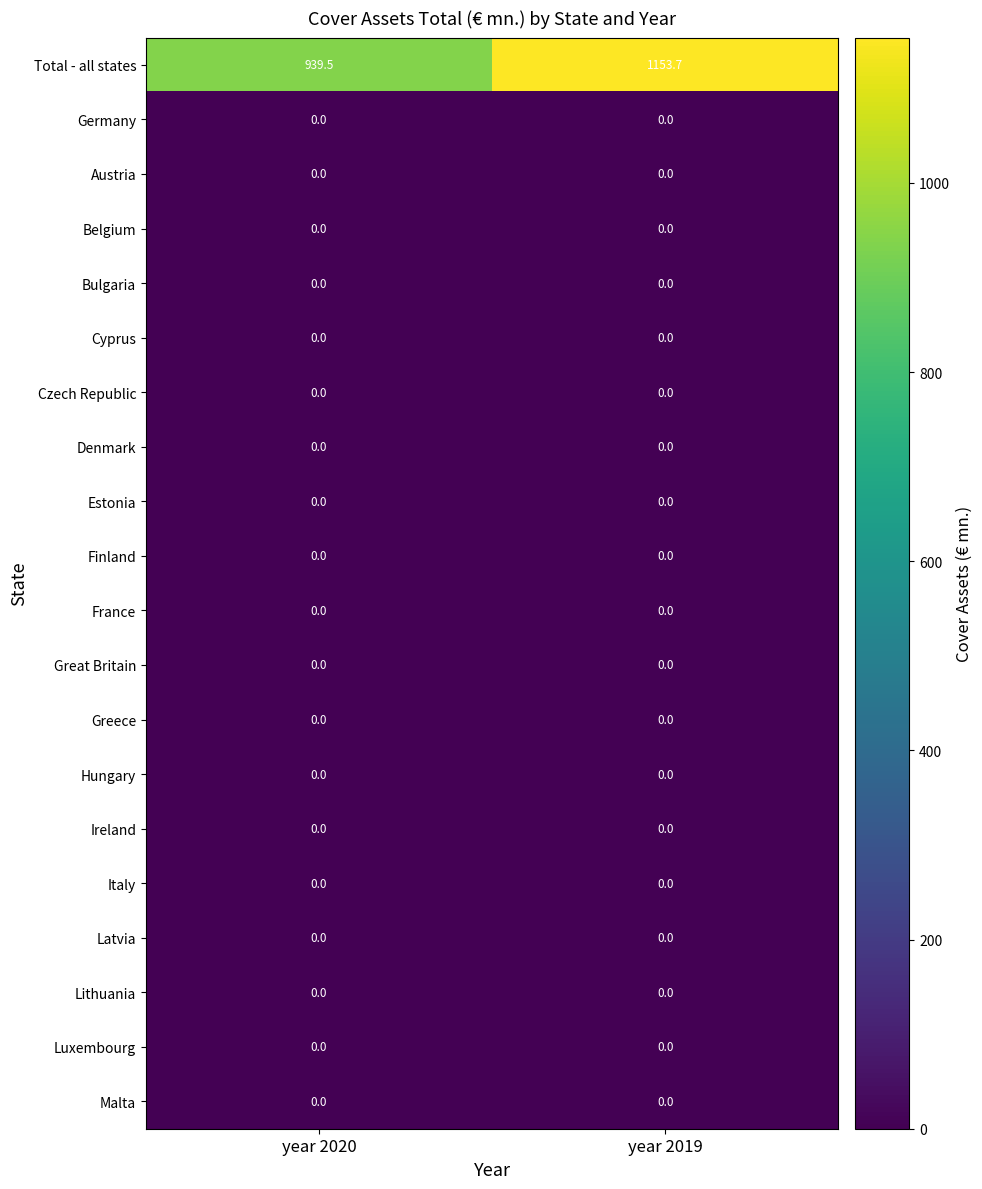

How many distinct data groups are displayed?

20